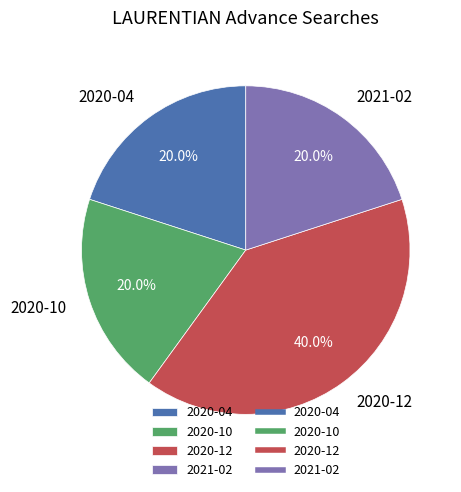

Which category has the biggest portion of the pie?

2020-12